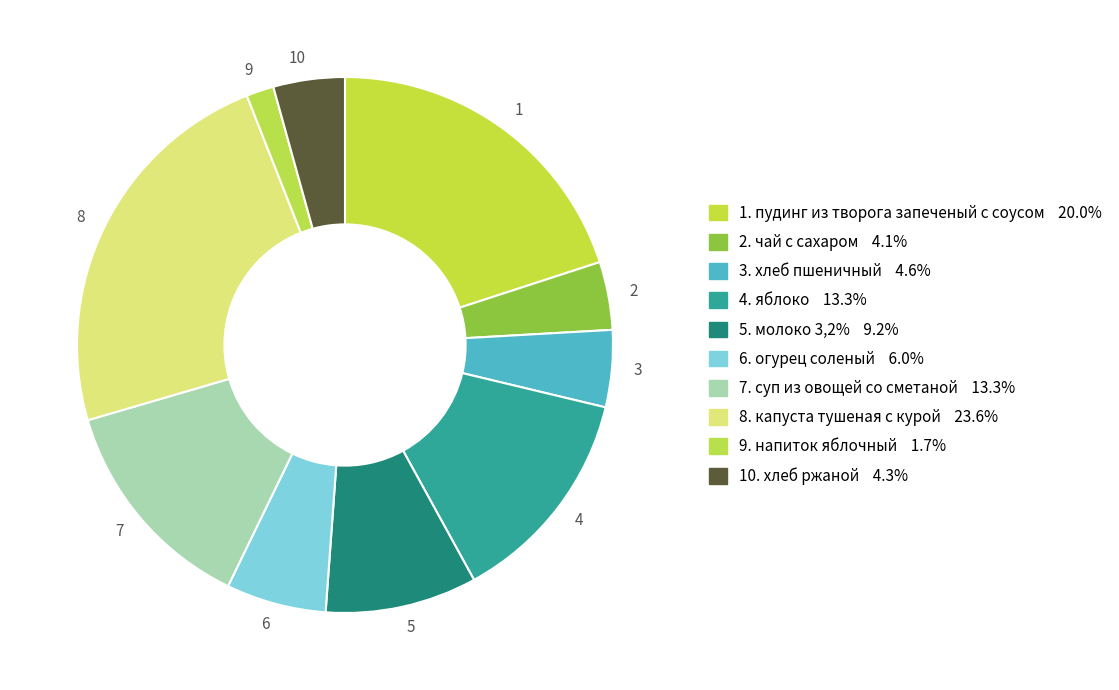

Between 6 and 8, which is larger?

8